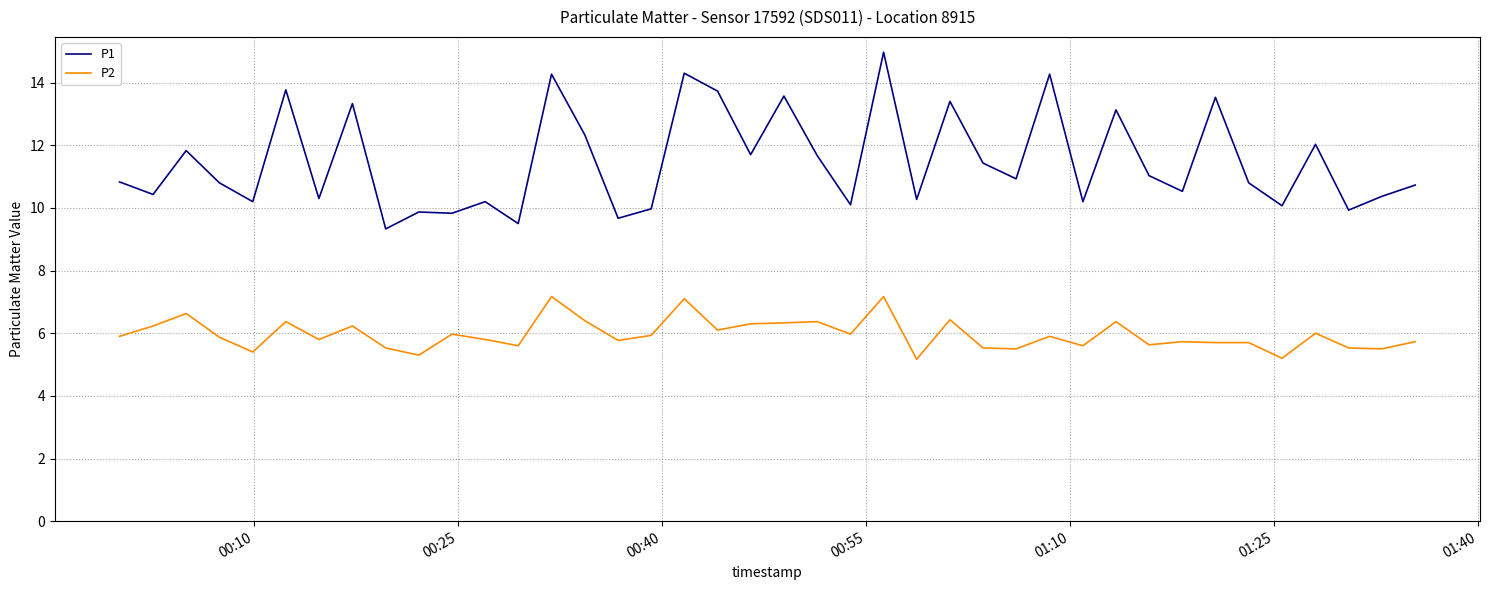

Which series has the largest total across all categories?

P1